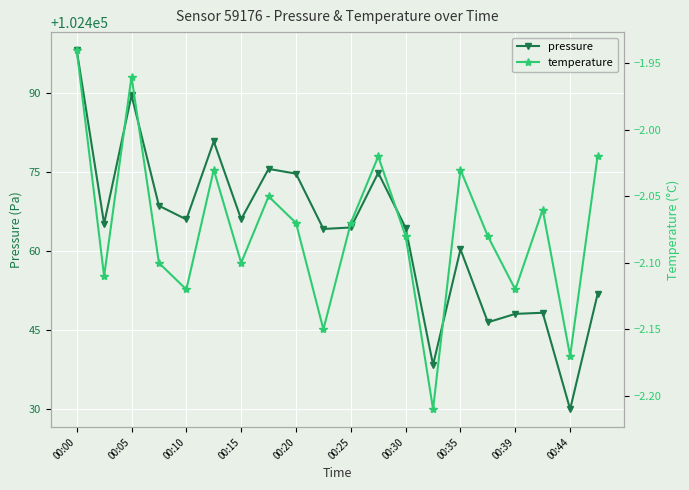

The pressure series shows 102464.5 at 00:30. True or false?

True